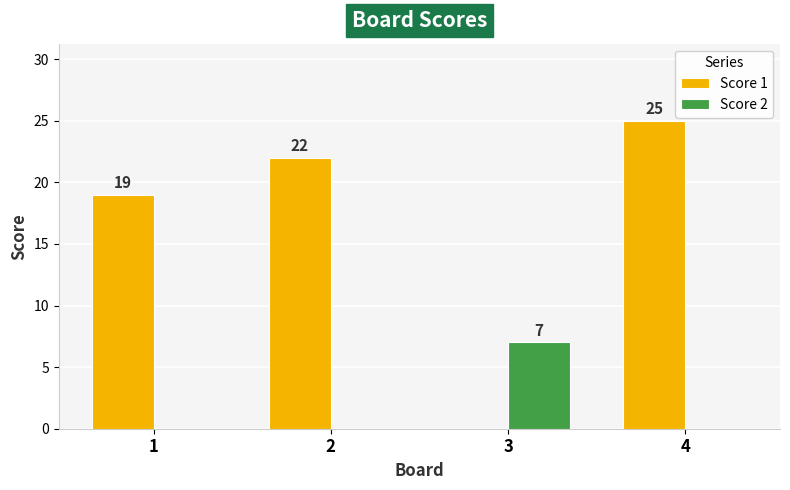

How many data points in Score 2 are above 0?

1